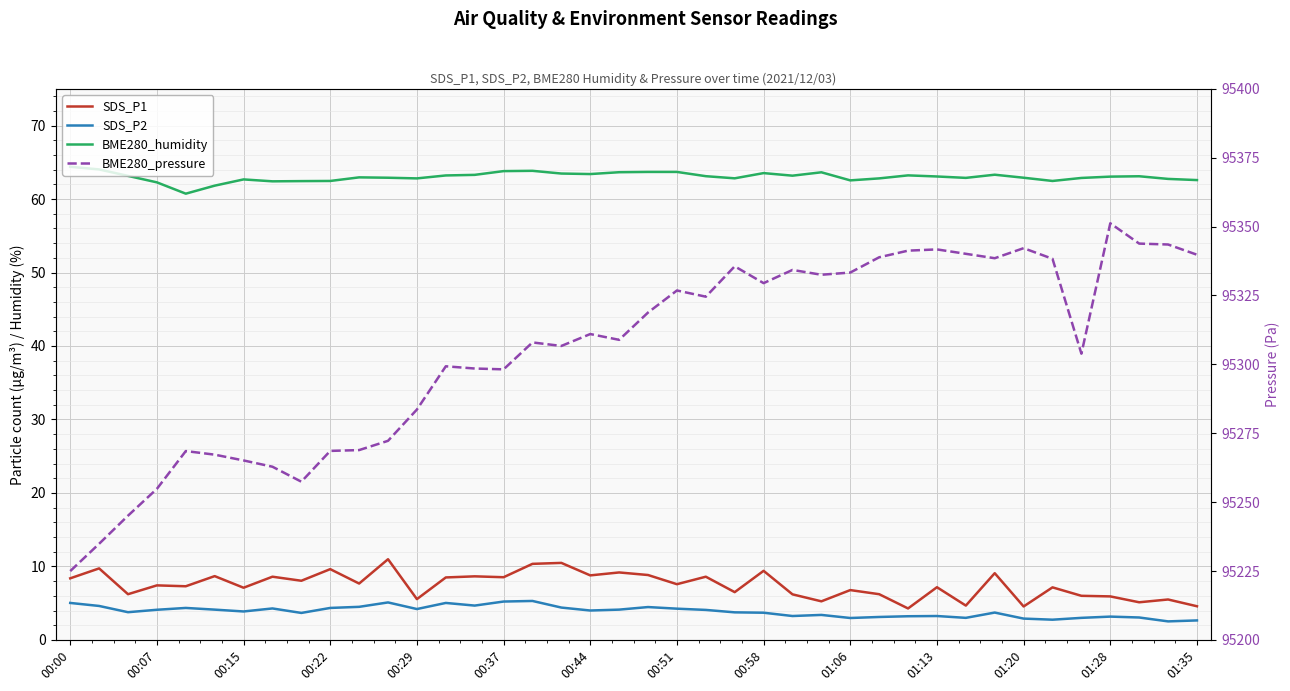

How many values in the SDS_P2 series exceed 4?

19